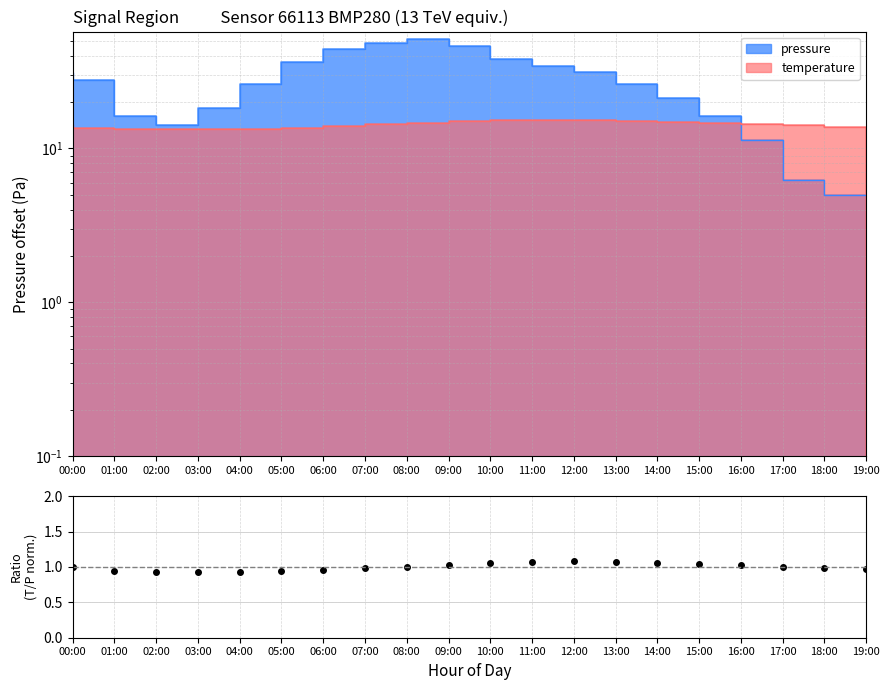

What is the sum of the values at 18:00 and 05:00?

1.9